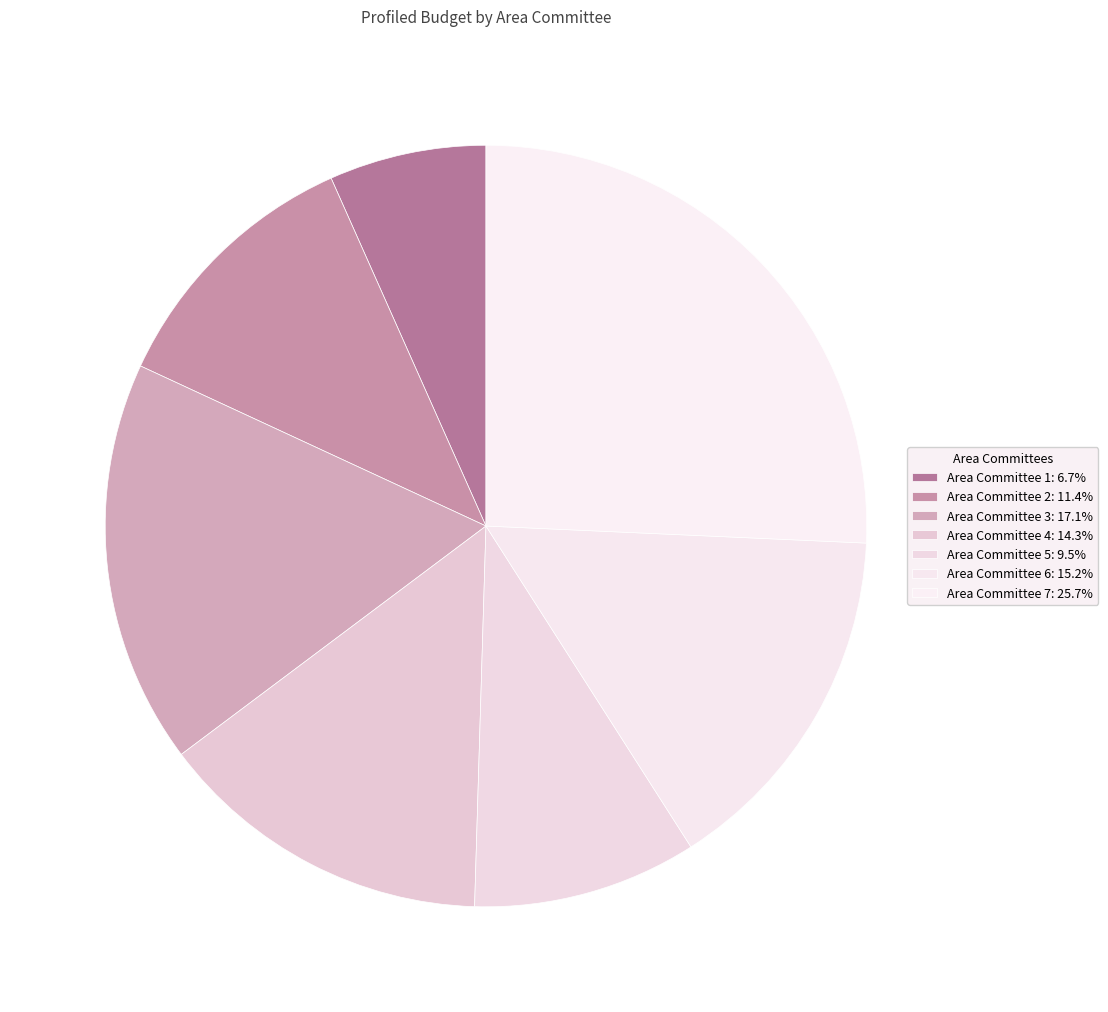

To the nearest percent, what is the difference between the Area Committee 1 and Area Committee 6 slice percentages?

9%